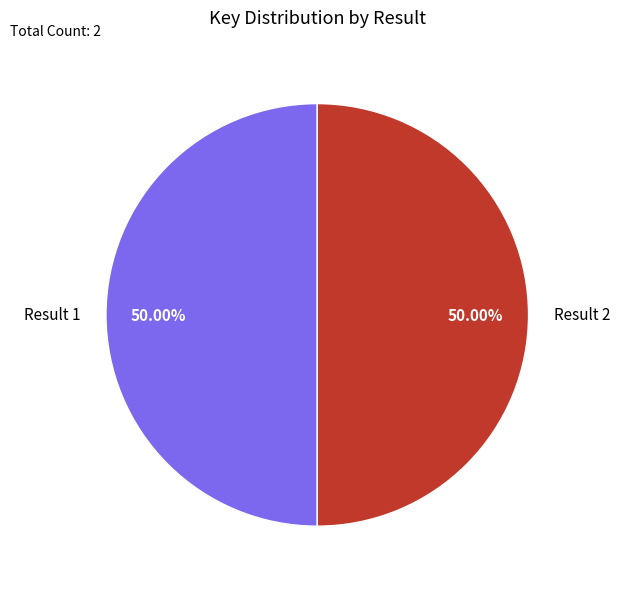

What is the ratio of the value at Result 2 to the value at Result 1?

1.0